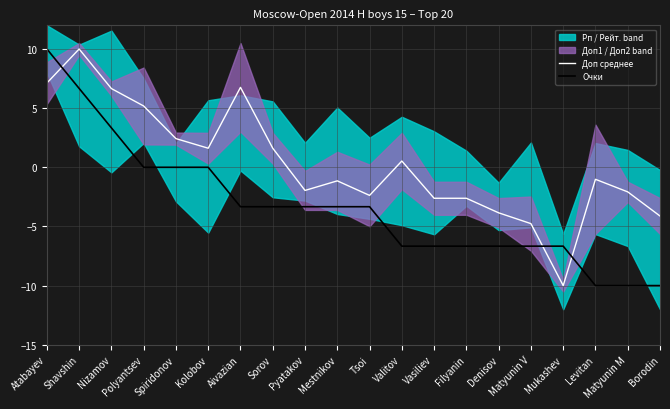

The value of Доп среднее at Spiridonov is 3.9. True or false?

False